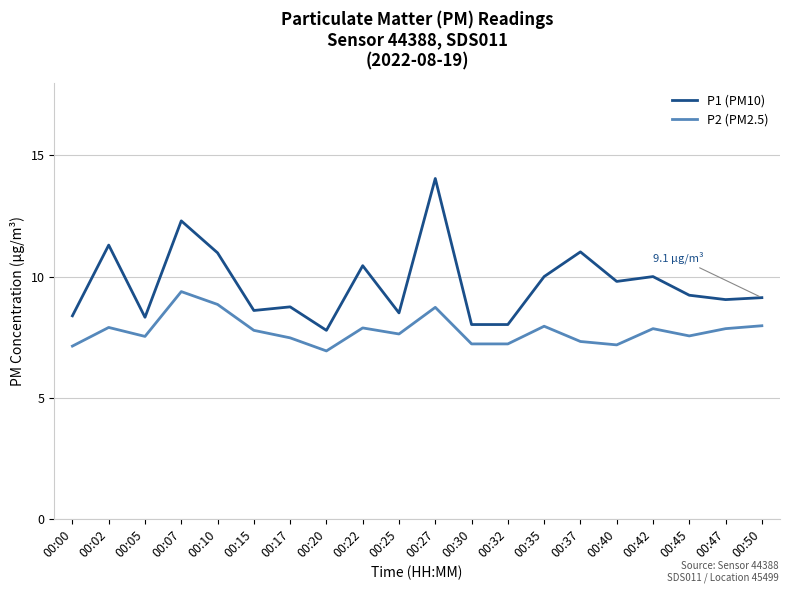

At which category is the sum across all series the highest?

00:27